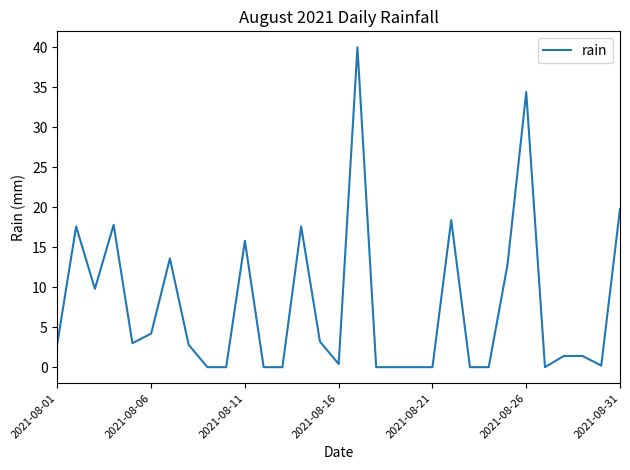

What is the average value?

7.7